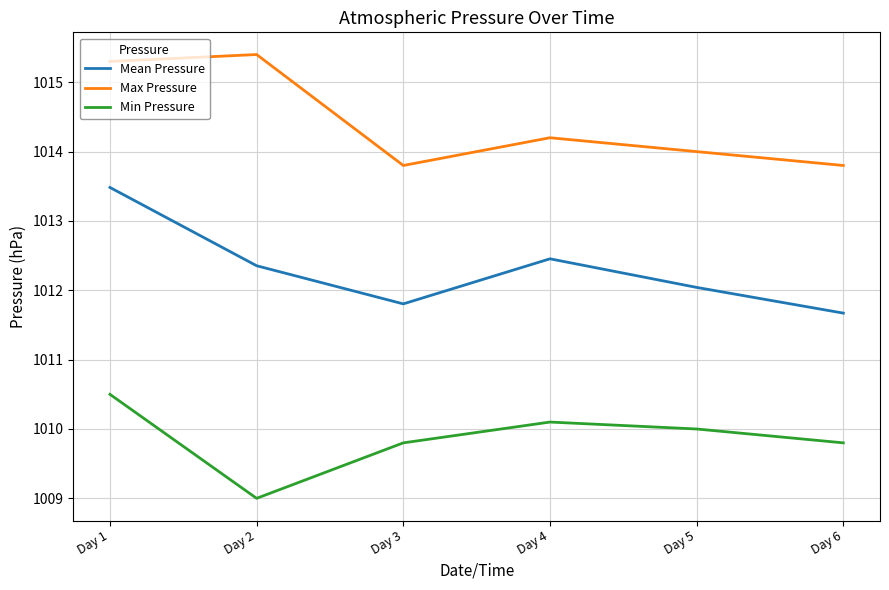

True or false: Mean Pressure has a value of 1012.4 at Day 2.

True